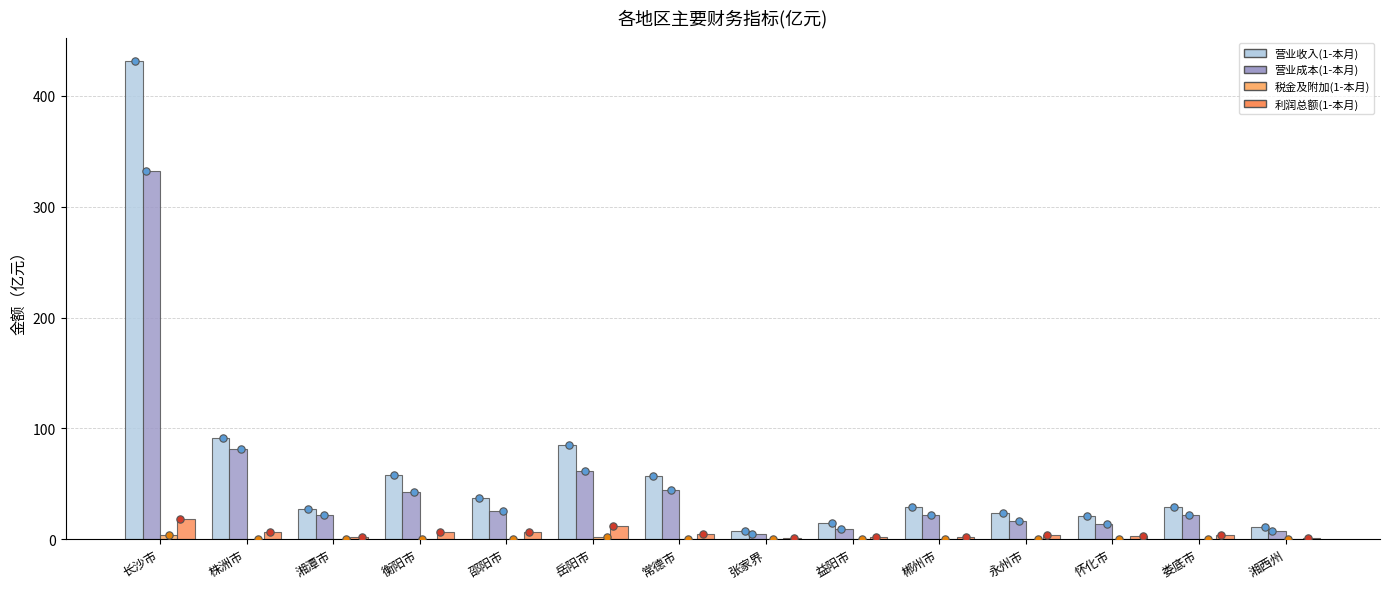

At how many categories does at least one series exceed 192?

1